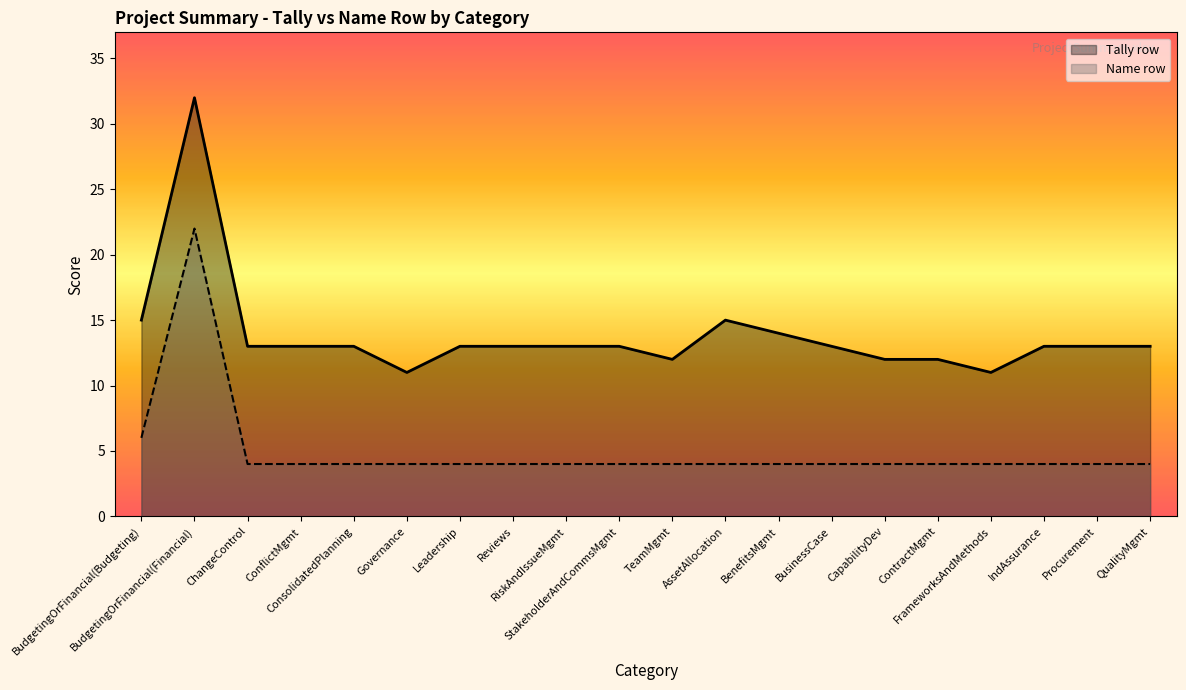

True or false: Name row and Tally row intersect in this chart.

False